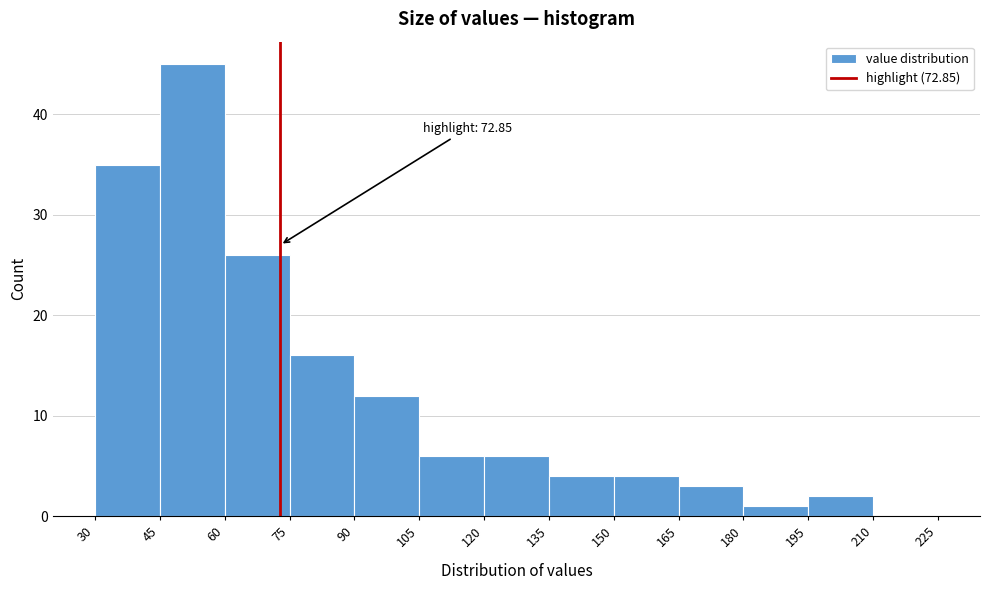

Over which range of the x-axis is the bar tallest?

45 to 60